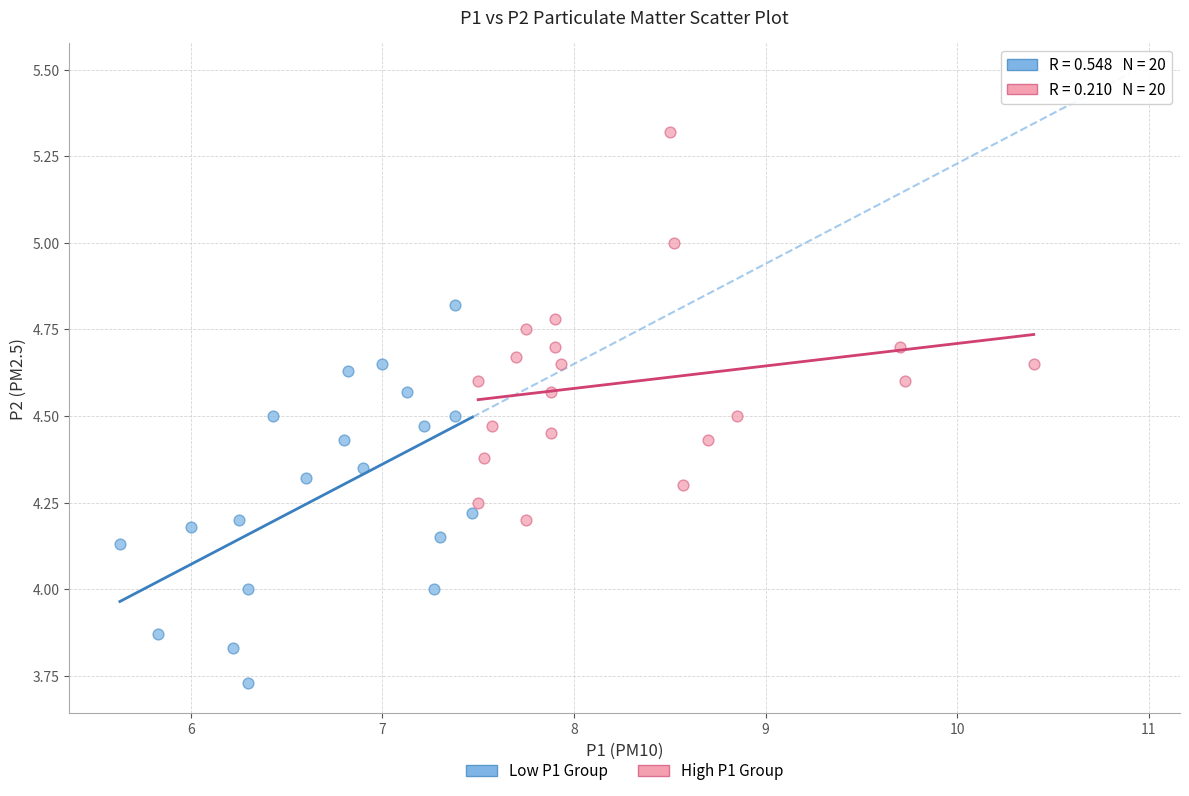

Which series reaches the minimum Y coordinate?

Low P1 Group